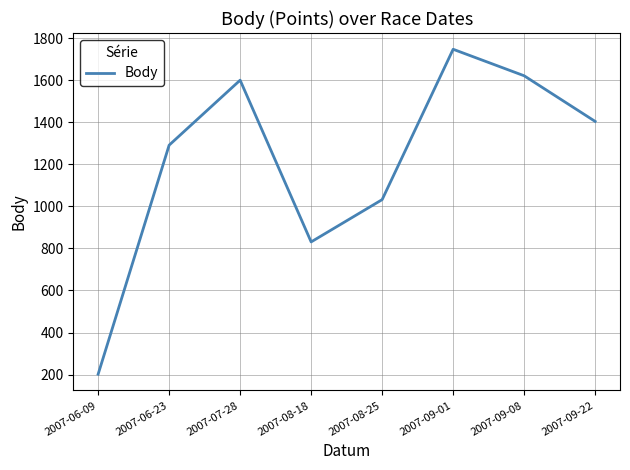

What is the change in value from 2007-08-18 to 2007-09-01?

+916